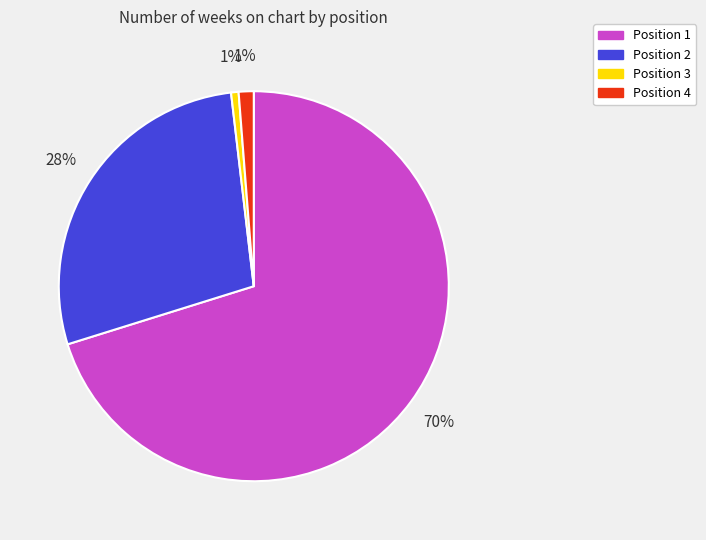

Do Position 1 and Position 2 together represent more than half of the pie?

Yes